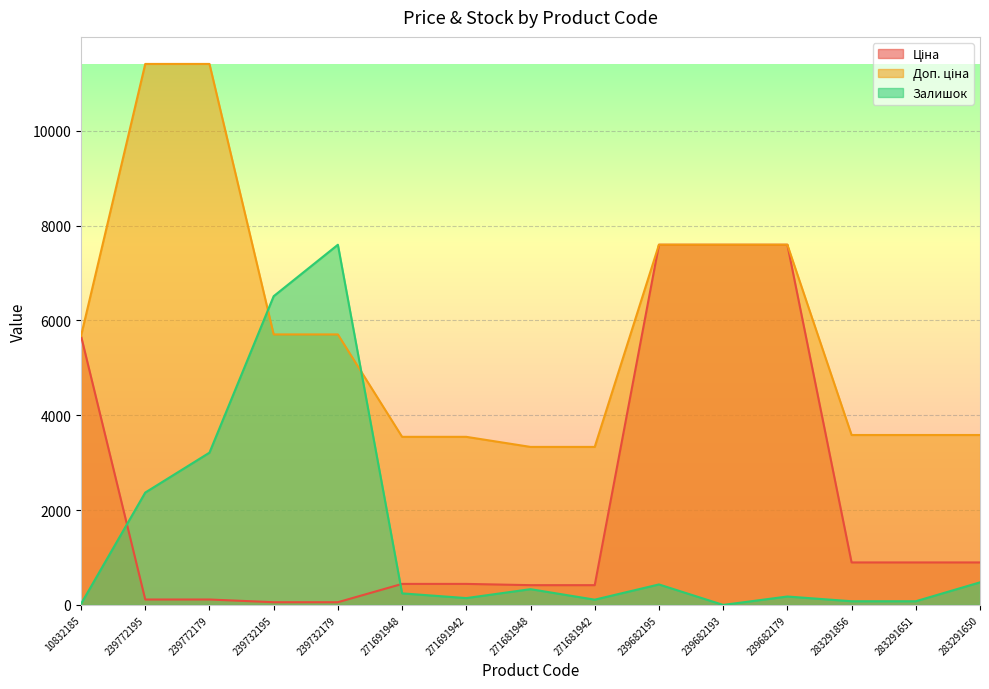

What is the sum of all Залишок values?

21781.9